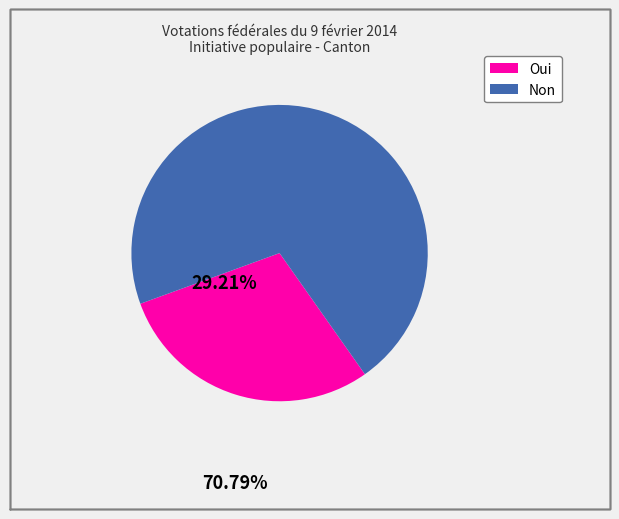

Which category has the smallest portion of the pie?

Oui